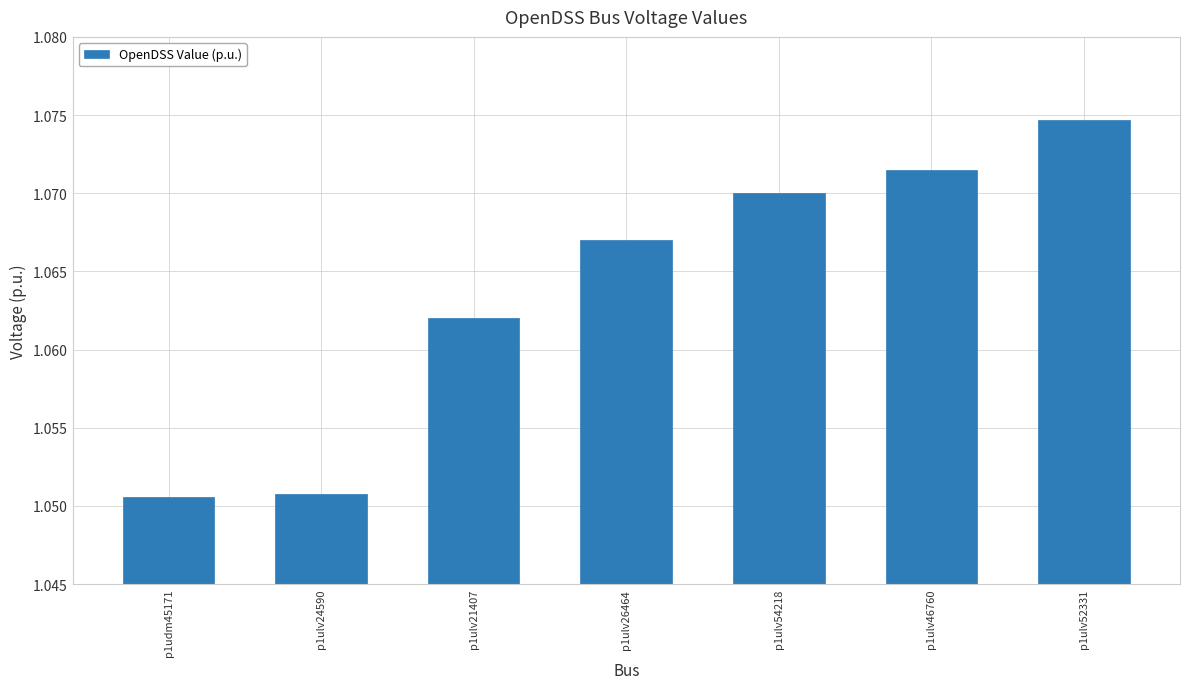

Count the values in the range 1 to 2.

7